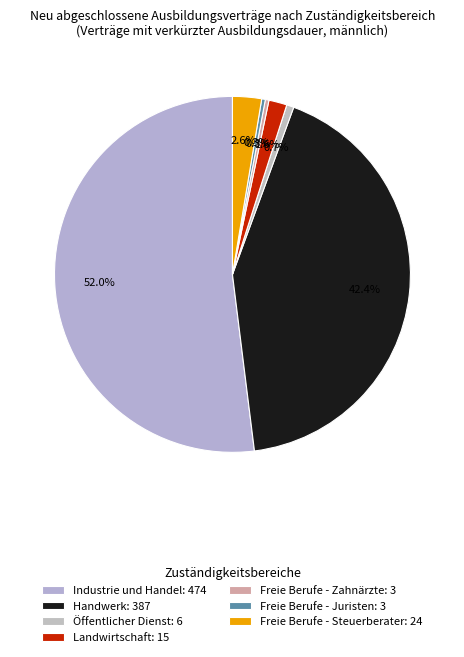

Count the number of slices in the pie.

7